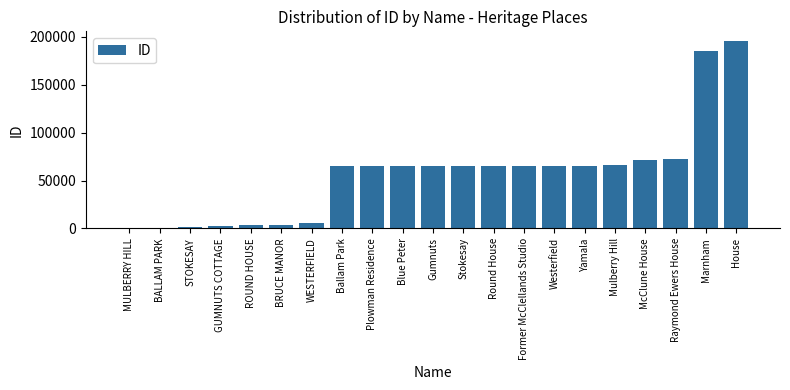

What is the change in value from Mulberry Hill to Marnham?

+118493